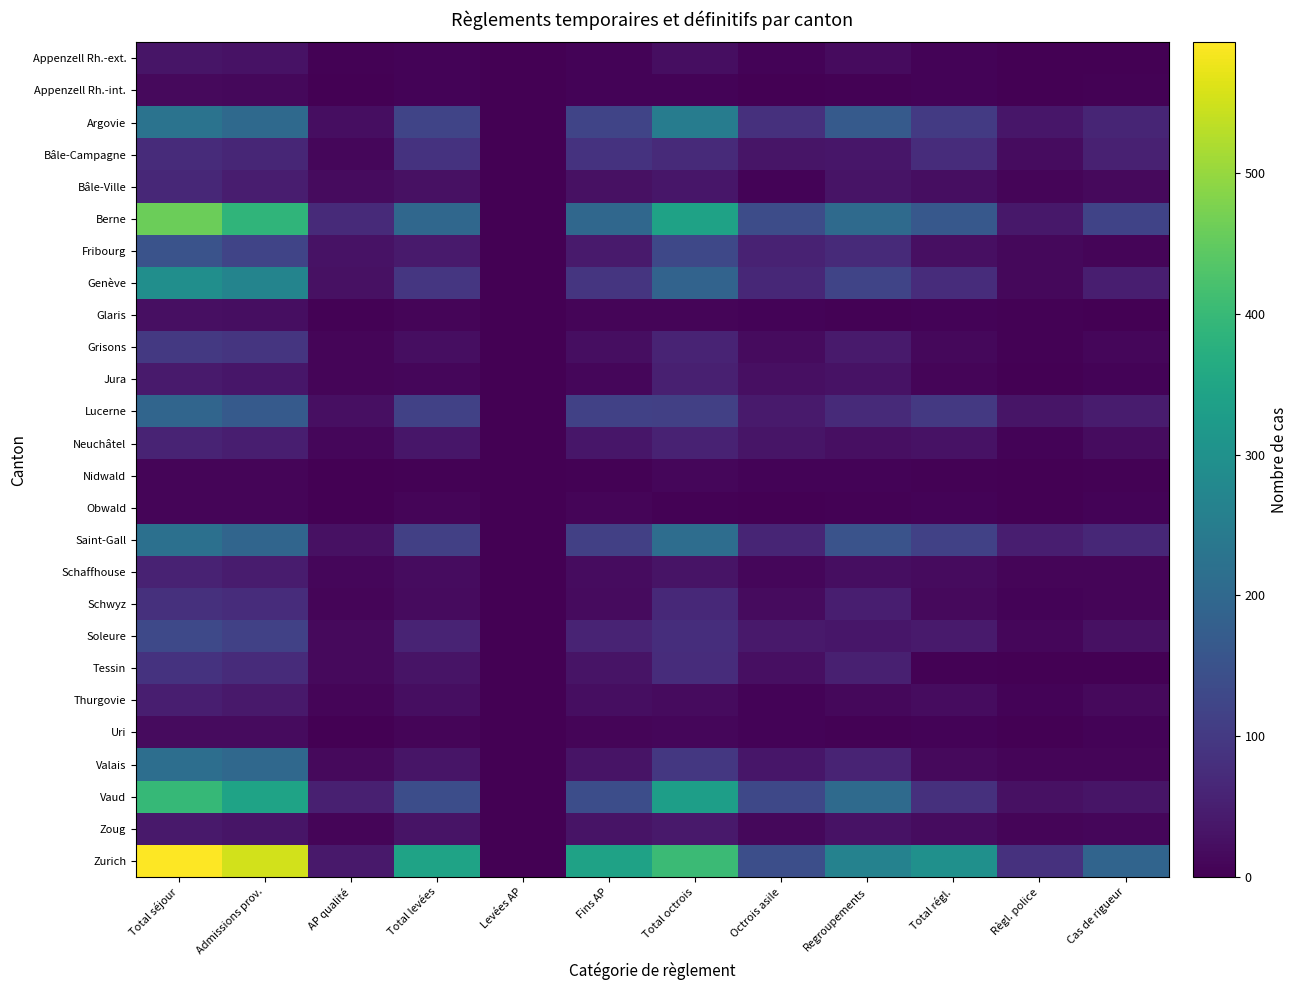

Which series has the largest range (max minus min)?

Zurich